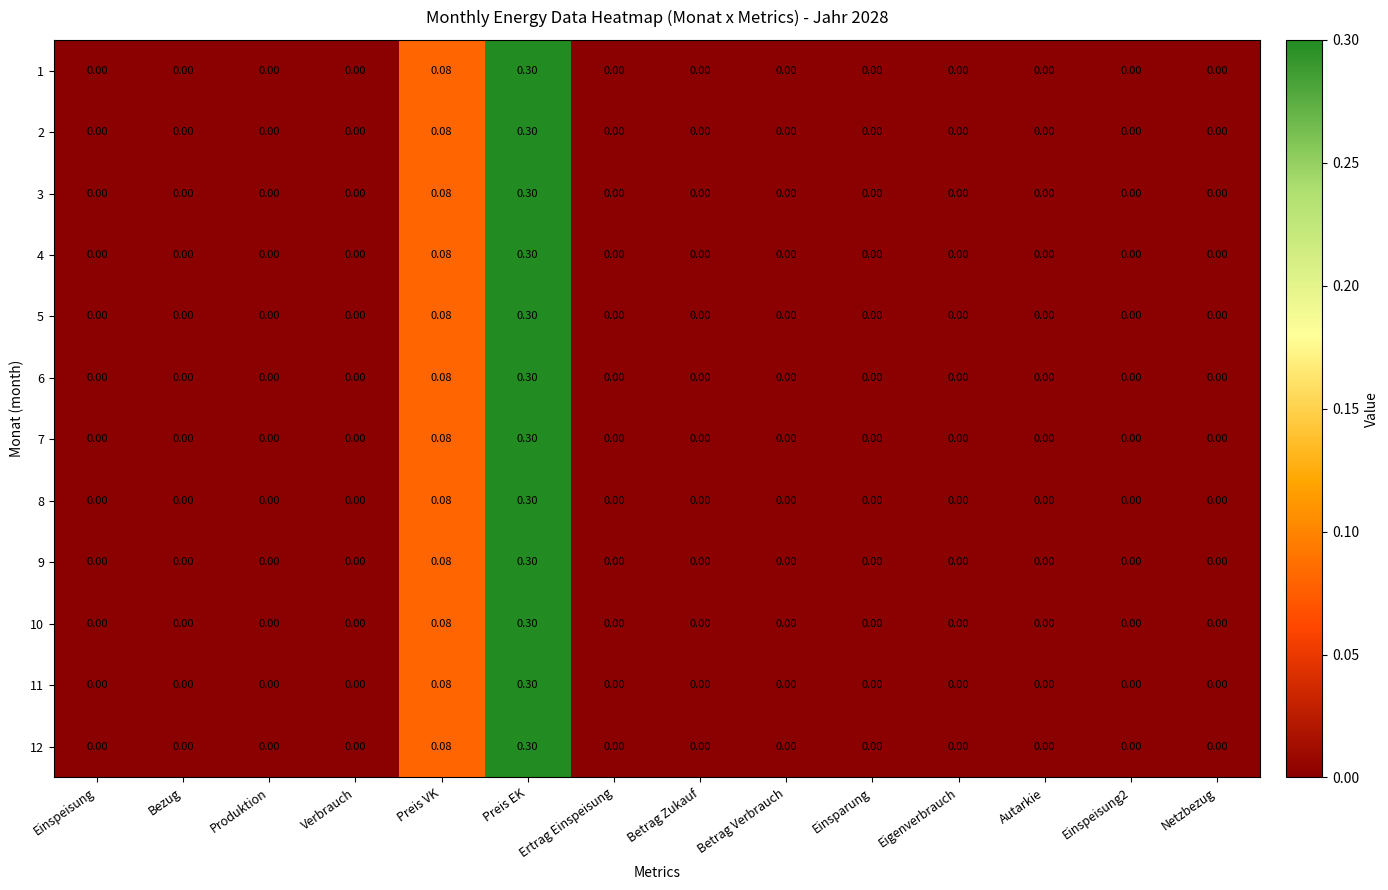

At which label does 6 reach its peak?

Preis EK